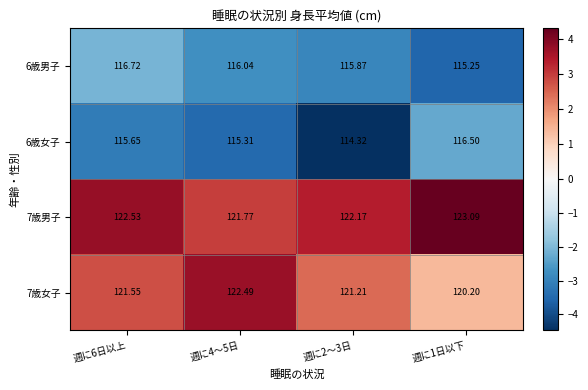

Is the value of 6歳男子 at 週に2～3日 greater than the value of 7歳女子 at 週に4～5日?

No